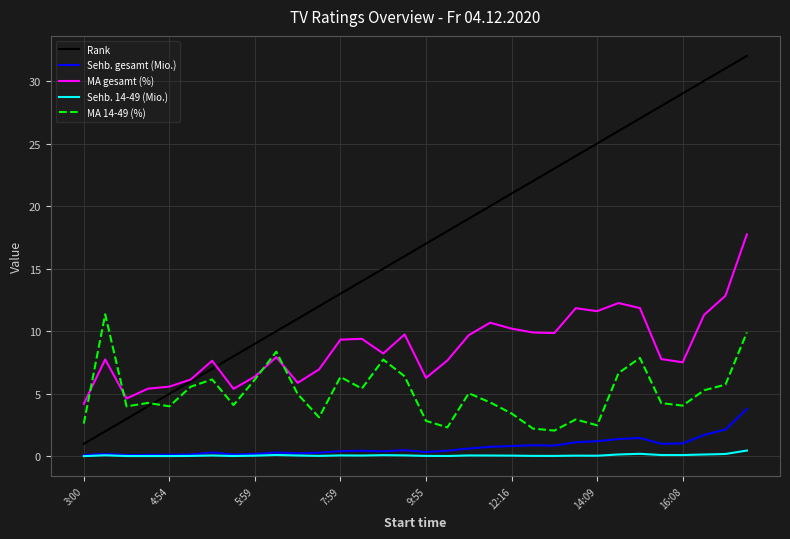

True or false: MA gesamt (%) and Sehb. gesamt (Mio.) intersect in this chart.

False